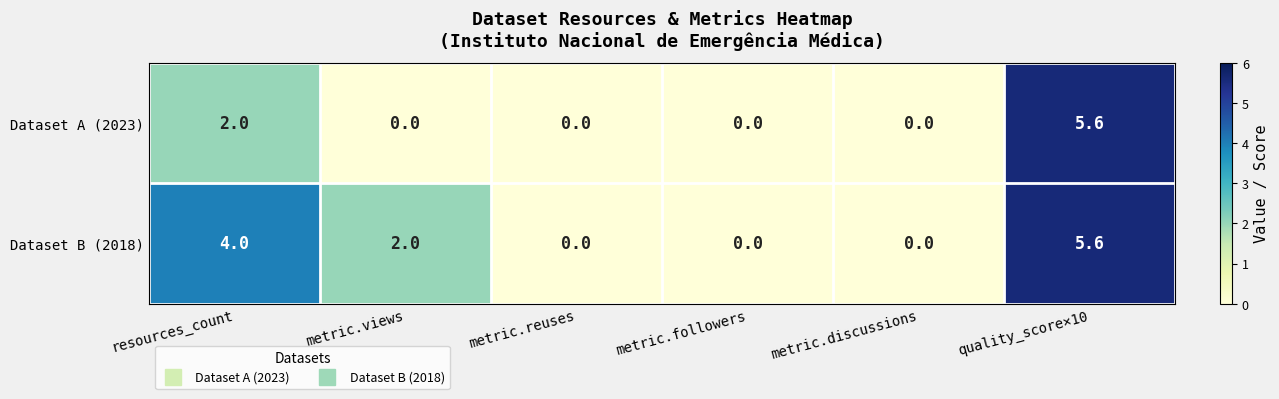

Count the number of categories in the chart.

6